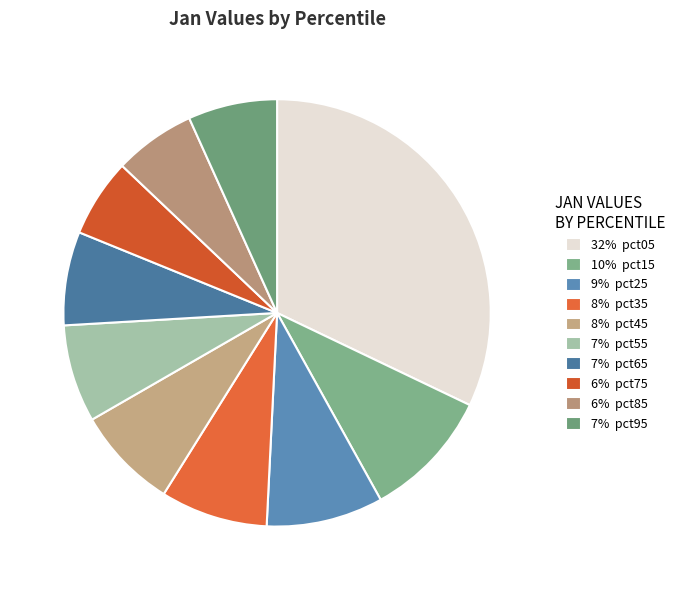

How many slices are in this pie chart?

10